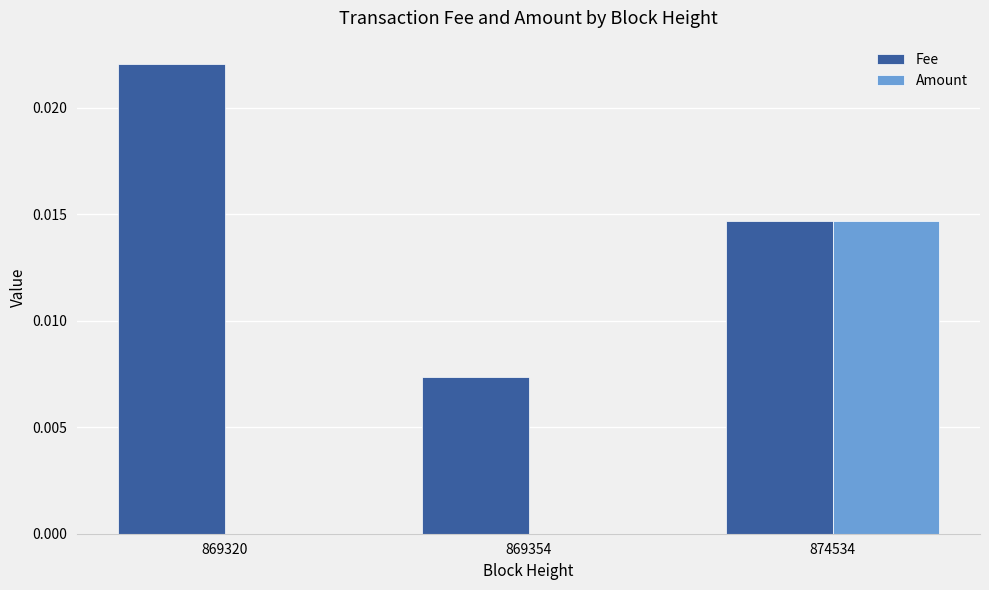

The value of Amount at 874534 is 0.0. True or false?

True